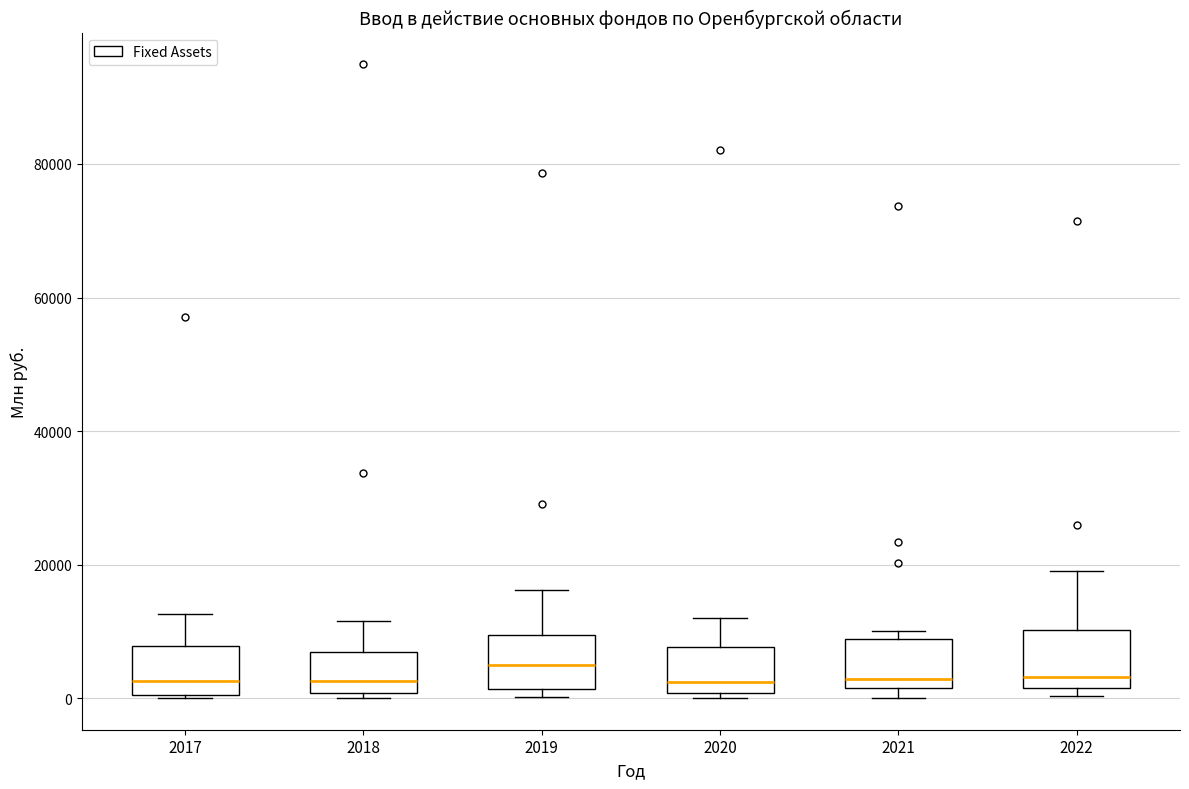

Reading left to right, transcribe this box plot: for each box, give where its median line is, the range the box spans, and where its two whiskers end, as read against the y-axis. The values are not printed on the chart, so give them approximately, as read against the axis.

2017: median 2000, box 0 to 8000, whiskers 0 to 12000
2018: median 2000, box 0 to 6000, whiskers 0 (just below the box's lower edge) to 12000
2019: median 6000, box 2000 to 10000, whiskers 0 to 16000
2020: median 2000, box 0 to 8000, whiskers 0 (just below the box's lower edge) to 12000
2021: median 2000 (just above the box's lower edge), box 2000 to 8000, whiskers 0 to 10000
2022: median 4000, box 2000 to 10000, whiskers 0 to 20000